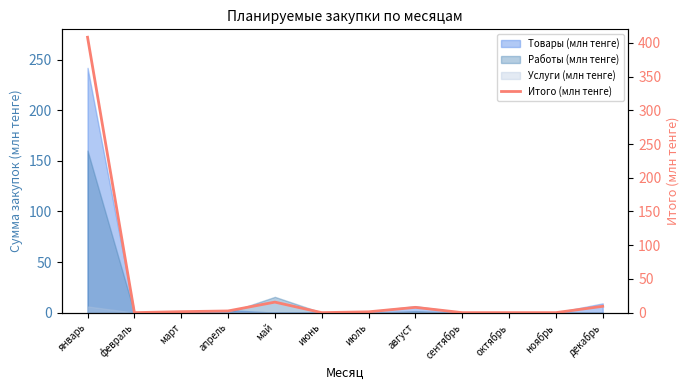

Which has a higher value, июнь or апрель?

апрель